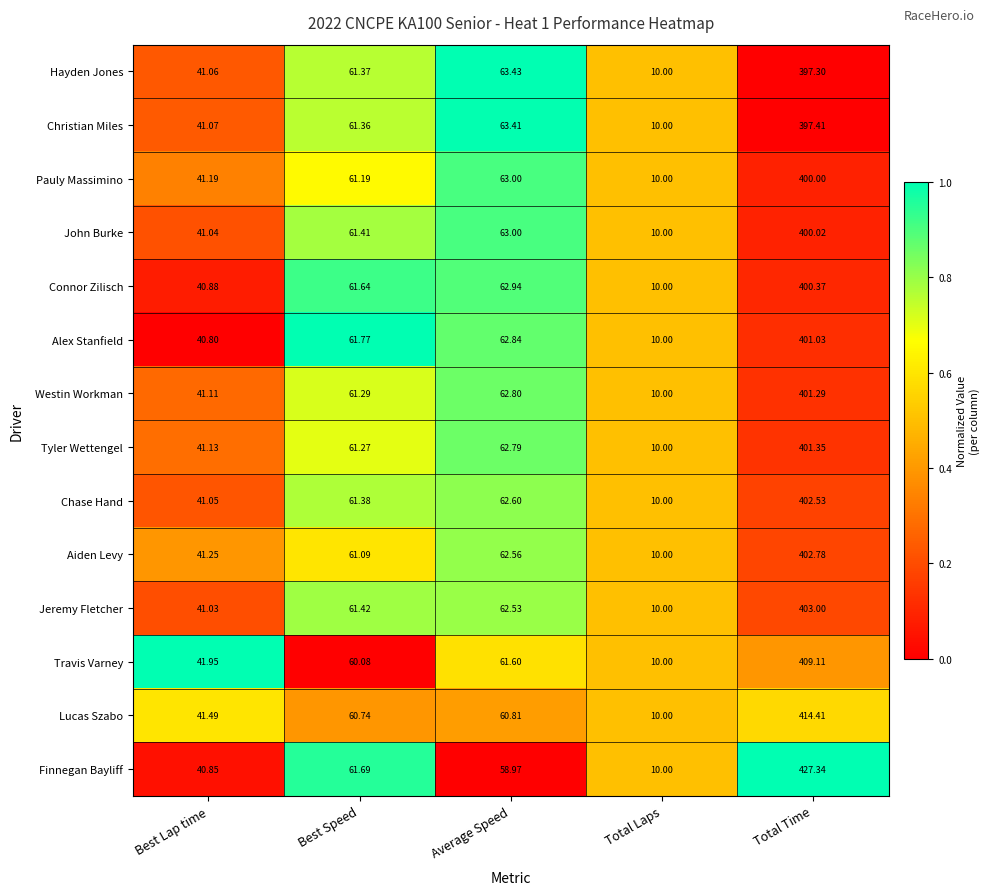

At Total Time, list the series in order from largest to smallest.

Finnegan Bayliff, Lucas Szabo, Travis Varney, Jeremy Fletcher, Aiden Levy, Chase Hand, Tyler Wettengel, Westin Workman, Alex Stanfield, Connor Zilisch, John Burke, Pauly Massimino, Christian Miles, Hayden Jones